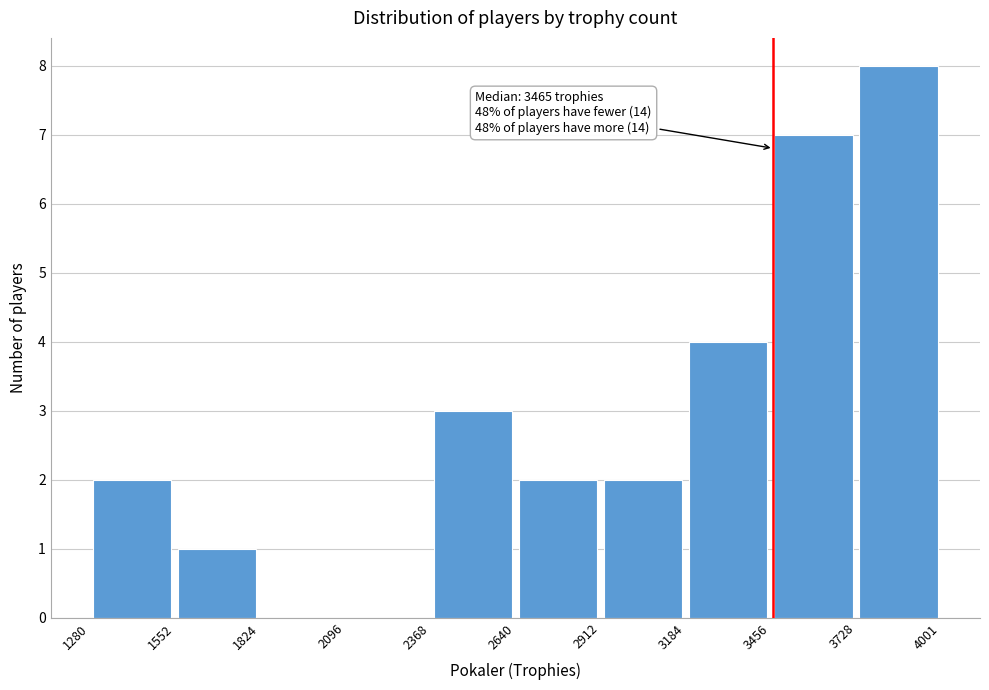

Which range on the x-axis has the tallest bar?

3728 to 4001